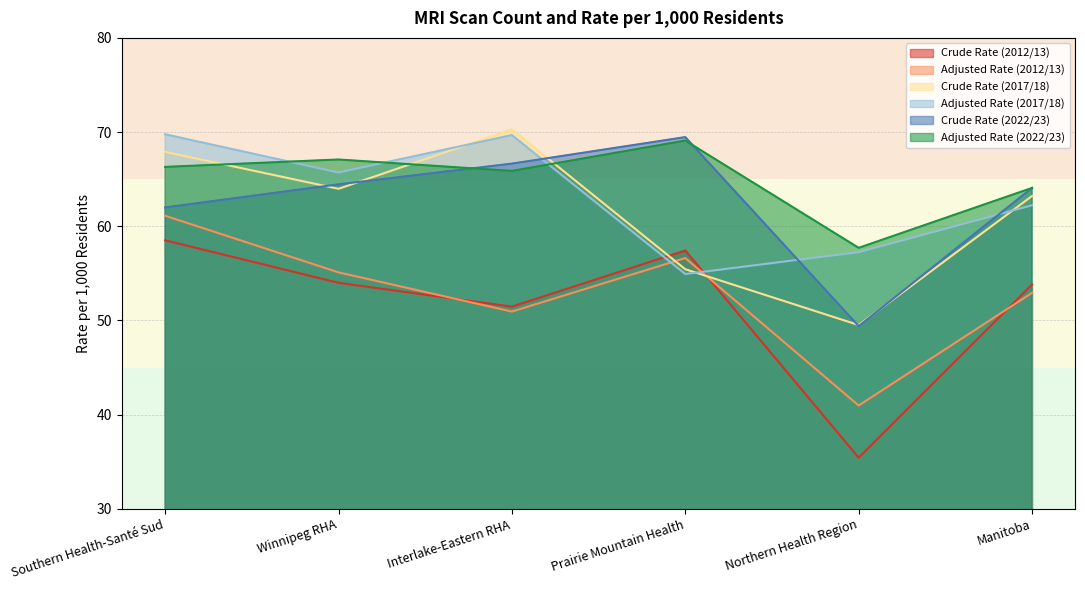

Between Interlake-Eastern RHA and Northern Health Region, which is larger?

Interlake-Eastern RHA